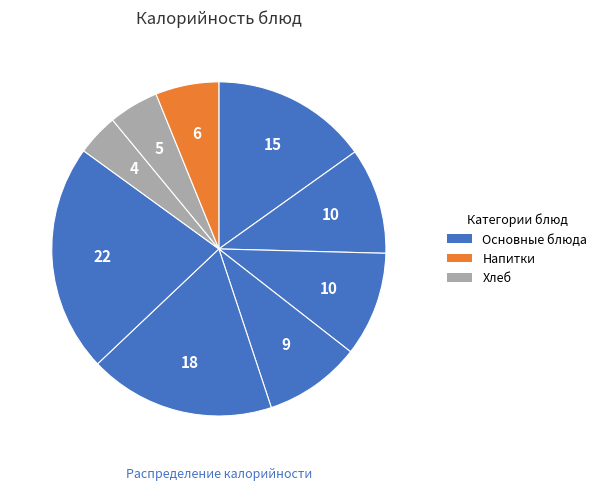

Is there a majority slice in this chart?

No